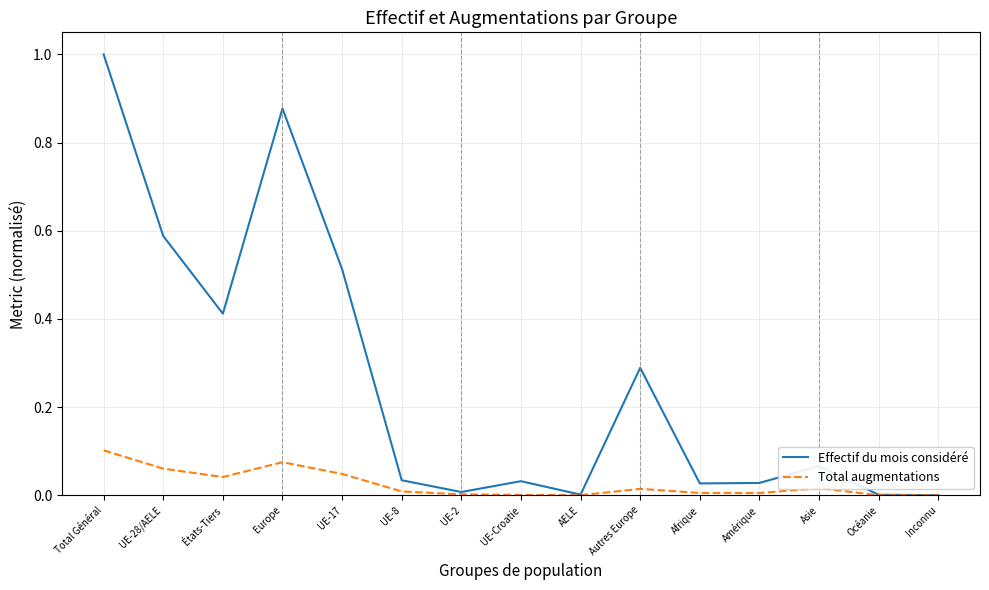

What is the difference between the highest and lowest values at Europe?

0.8